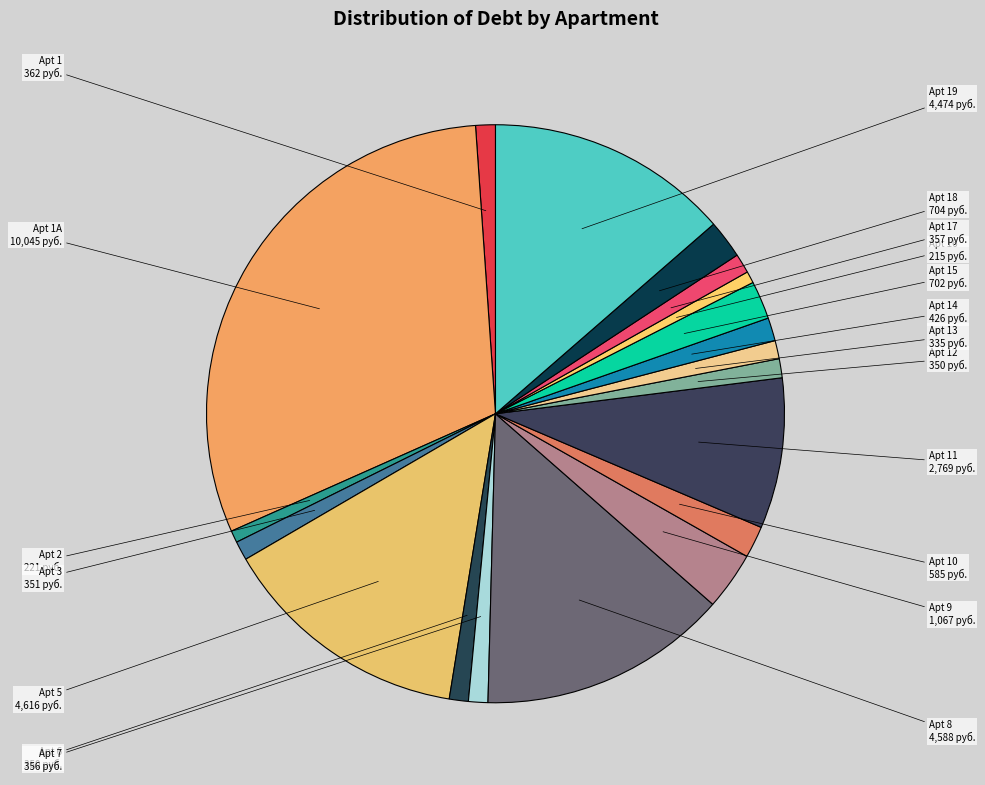

Which category has the biggest portion of the pie?

1А